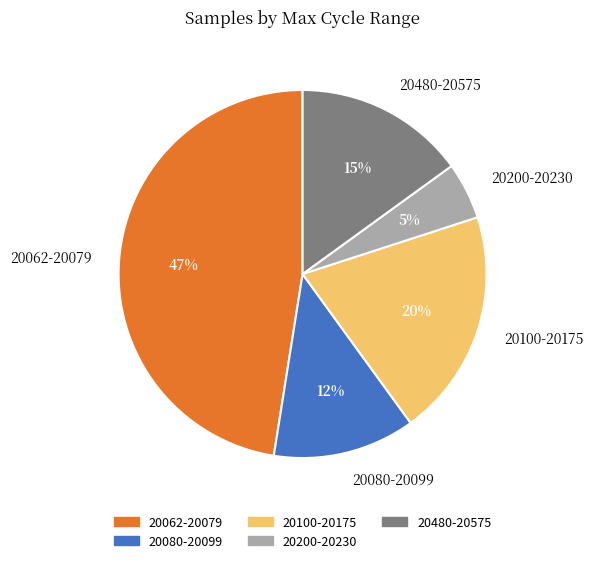

Count the number of slices in the pie.

5